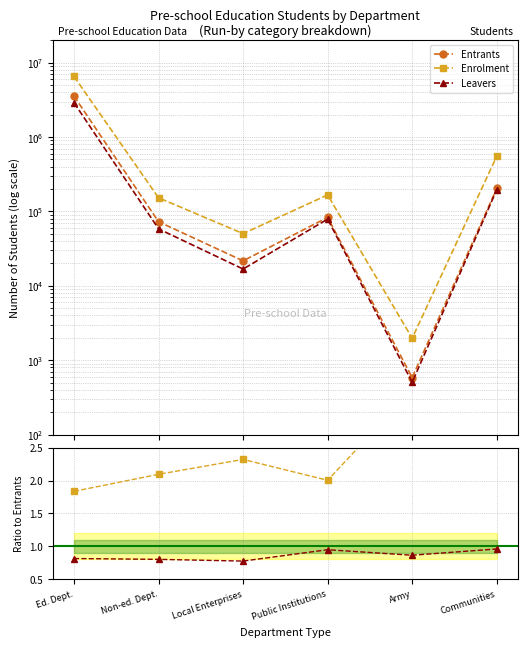

True or false: Leavers/Entrants and Entrants intersect in this chart.

False